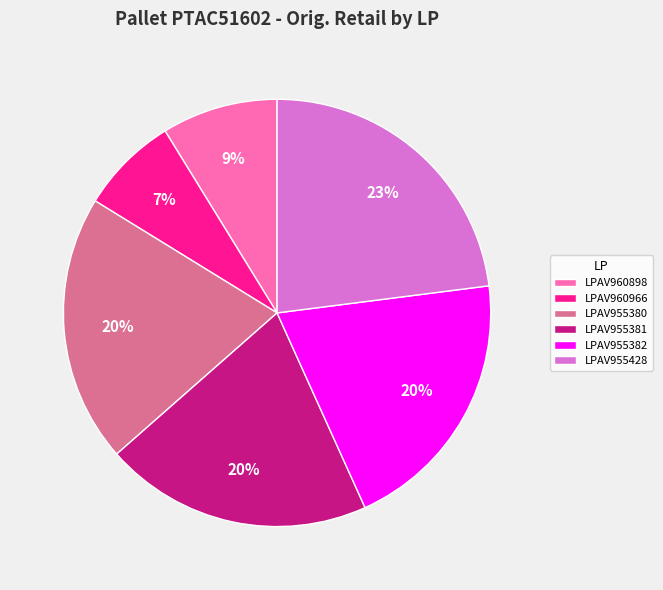

What percentage is the LPAV960898 slice, to the nearest percent?

9%